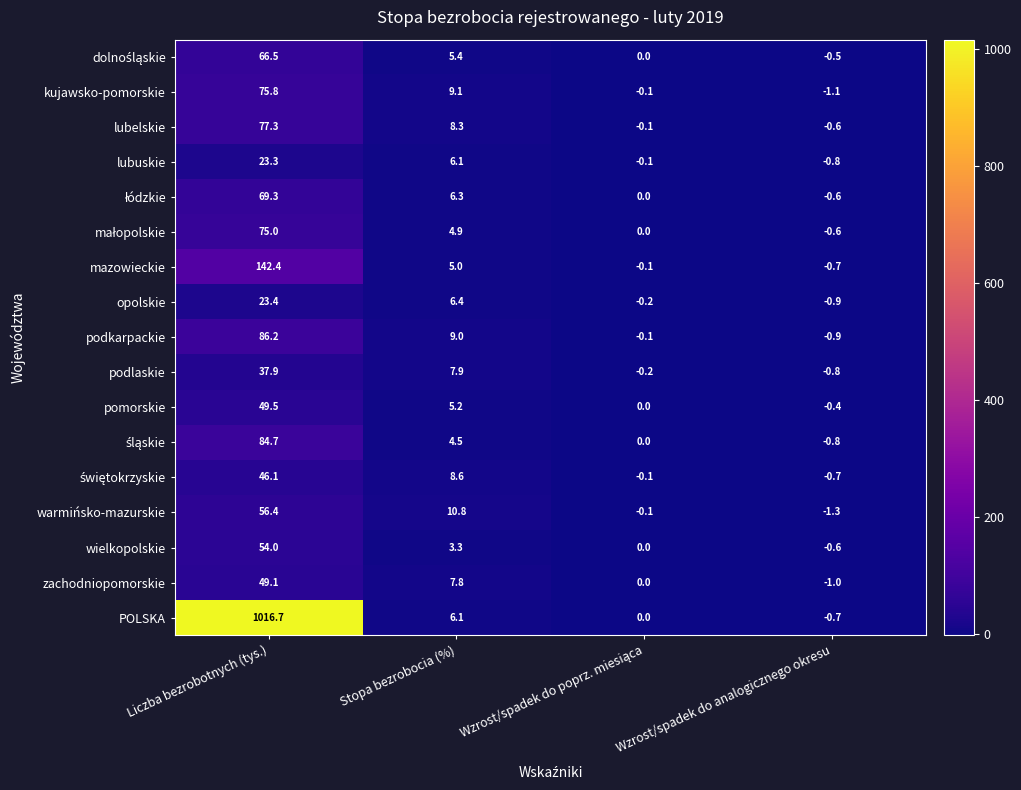

At how many categories does at least one series exceed 57?

1